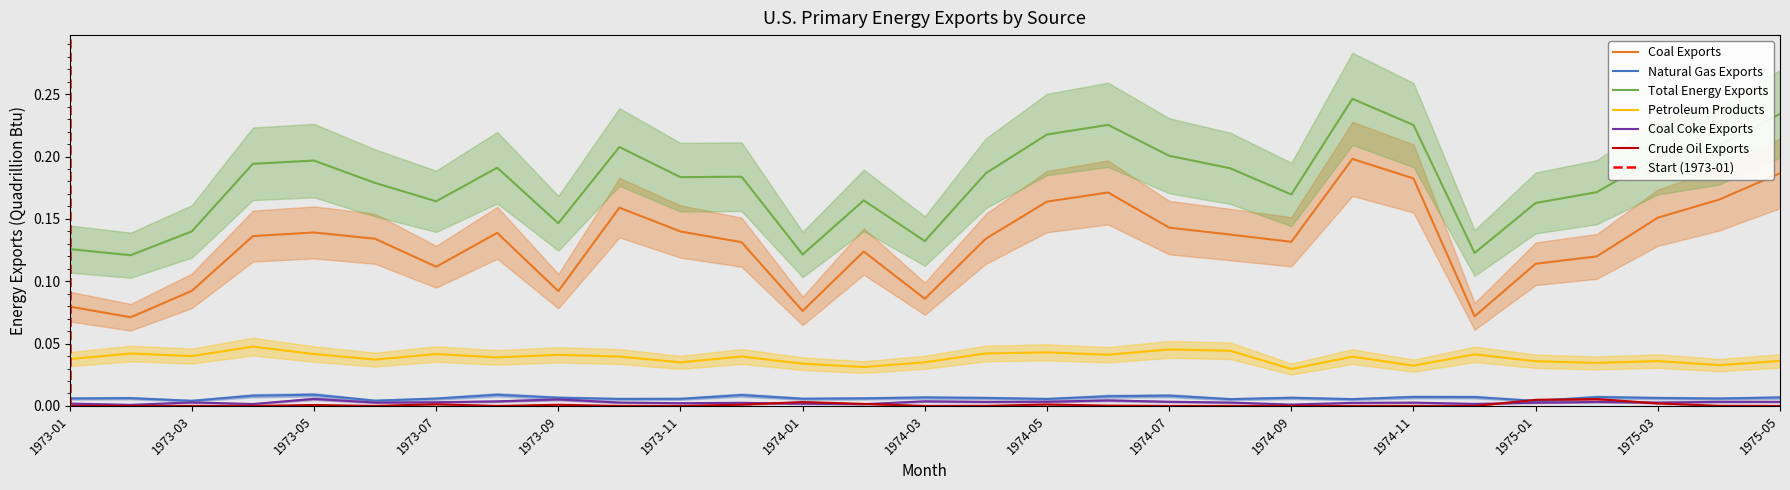

Reading left to right, what are all the values shown in this chart?

Coal Exports: 1973-01=0.1	1973-02=0.1	1973-03=0.1	1973-04=0.1	1973-05=0.1	1973-06=0.1	1973-07=0.1	1973-08=0.1	1973-09=0.1	1973-10=0.2	1973-11=0.1	1973-12=0.1	1974-01=0.1	1974-02=0.1	1974-03=0.1	1974-04=0.1	1974-05=0.2	1974-06=0.2	1974-07=0.1	1974-08=0.1	1974-09=0.1	1974-10=0.2	1974-11=0.2	1974-12=0.1	1975-01=0.1	1975-02=0.1	1975-03=0.2	1975-04=0.2	1975-05=0.2
Natural Gas Exports: 1973-01=0.0	1973-02=0.0	1973-03=0.0	1973-04=0.0	1973-05=0.0	1973-06=0.0	1973-07=0.0	1973-08=0.0	1973-09=0.0	1973-10=0.0	1973-11=0.0	1973-12=0.0	1974-01=0.0	1974-02=0.0	1974-03=0.0	1974-04=0.0	1974-05=0.0	1974-06=0.0	1974-07=0.0	1974-08=0.0	1974-09=0.0	1974-10=0.0	1974-11=0.0	1974-12=0.0	1975-01=0.0	1975-02=0.0	1975-03=0.0	1975-04=0.0	1975-05=0.0
Total Energy Exports: 1973-01=0.1	1973-02=0.1	1973-03=0.1	1973-04=0.2	1973-05=0.2	1973-06=0.2	1973-07=0.2	1973-08=0.2	1973-09=0.1	1973-10=0.2	1973-11=0.2	1973-12=0.2	1974-01=0.1	1974-02=0.2	1974-03=0.1	1974-04=0.2	1974-05=0.2	1974-06=0.2	1974-07=0.2	1974-08=0.2	1974-09=0.2	1974-10=0.2	1974-11=0.2	1974-12=0.1	1975-01=0.2	1975-02=0.2	1975-03=0.2	1975-04=0.2	1975-05=0.2
Petroleum Products: 1973-01=0.0	1973-02=0.0	1973-03=0.0	1973-04=0.0	1973-05=0.0	1973-06=0.0	1973-07=0.0	1973-08=0.0	1973-09=0.0	1973-10=0.0	1973-11=0.0	1973-12=0.0	1974-01=0.0	1974-02=0.0	1974-03=0.0	1974-04=0.0	1974-05=0.0	1974-06=0.0	1974-07=0.0	1974-08=0.0	1974-09=0.0	1974-10=0.0	1974-11=0.0	1974-12=0.0	1975-01=0.0	1975-02=0.0	1975-03=0.0	1975-04=0.0	1975-05=0.0
Coal Coke Exports: 1973-01=0.0	1973-02=0.0	1973-03=0.0	1973-04=0.0	1973-05=0.0	1973-06=0.0	1973-07=0.0	1973-08=0.0	1973-09=0.0	1973-10=0.0	1973-11=0.0	1973-12=0.0	1974-01=0.0	1974-02=0.0	1974-03=0.0	1974-04=0.0	1974-05=0.0	1974-06=0.0	1974-07=0.0	1974-08=0.0	1974-09=0.0	1974-10=0.0	1974-11=0.0	1974-12=0.0	1975-01=0.0	1975-02=0.0	1975-03=0.0	1975-04=0.0	1975-05=0.0
Crude Oil Exports: 1973-01=0.0	1973-02=0.0	1973-03=0.0	1973-04=0.0	1973-05=0.0	1973-06=0.0	1973-07=0.0	1973-08=0.0	1973-09=0.0	1973-10=0.0	1973-11=0.0	1973-12=0.0	1974-01=0.0	1974-02=0.0	1974-03=0.0	1974-04=0.0	1974-05=0.0	1974-06=0.0	1974-07=0.0	1974-08=0.0	1974-09=0.0	1974-10=0.0	1974-11=0.0	1974-12=0.0	1975-01=0.0	1975-02=0.0	1975-03=0.0	1975-04=0.0	1975-05=0.0